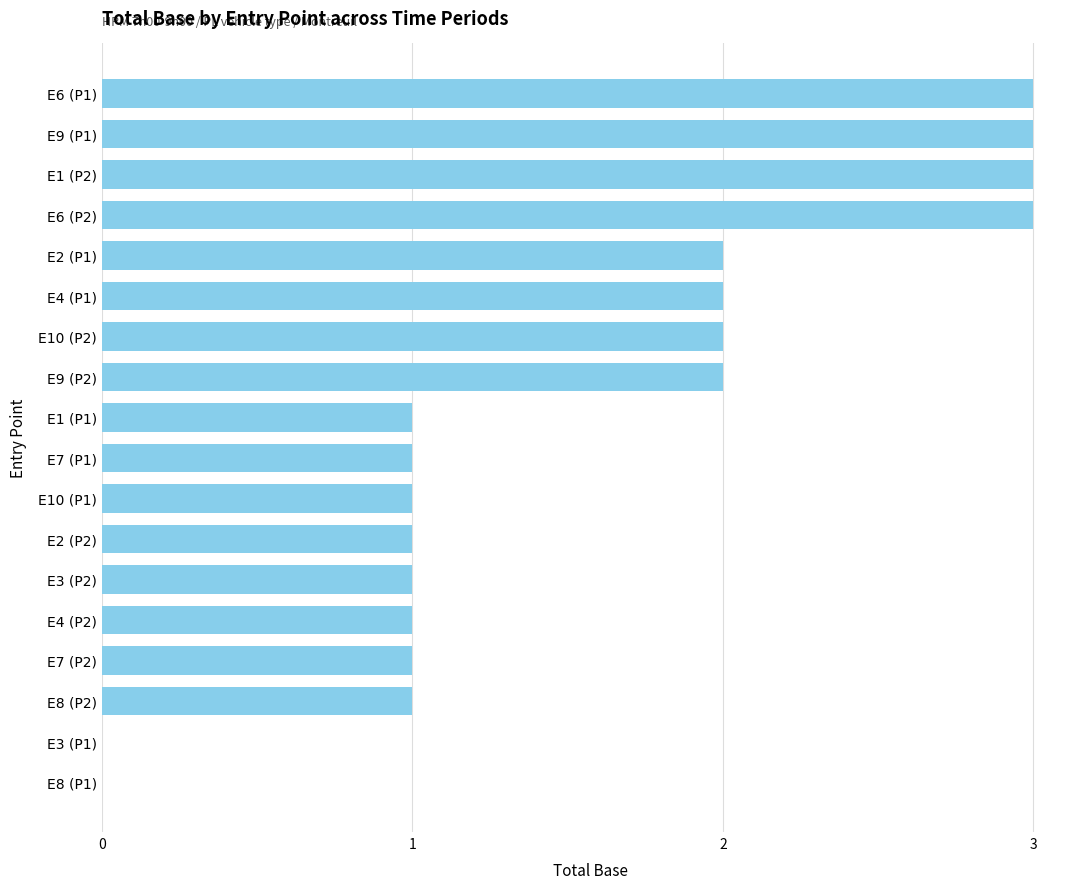

What is the greatest value displayed?

3